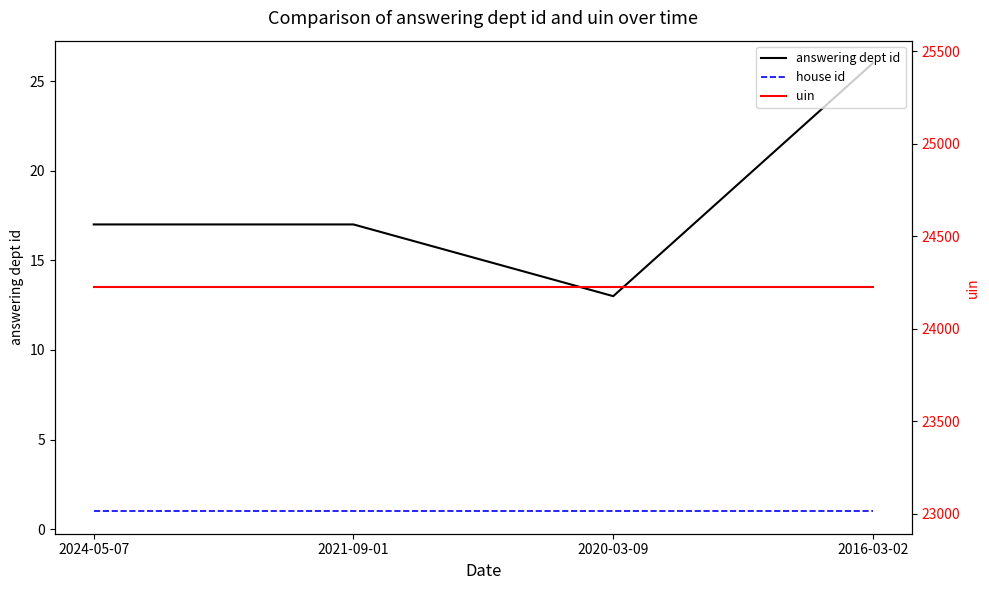

Rank the series at 2021-09-01 from highest to lowest value.

uin, answering dept id, house id